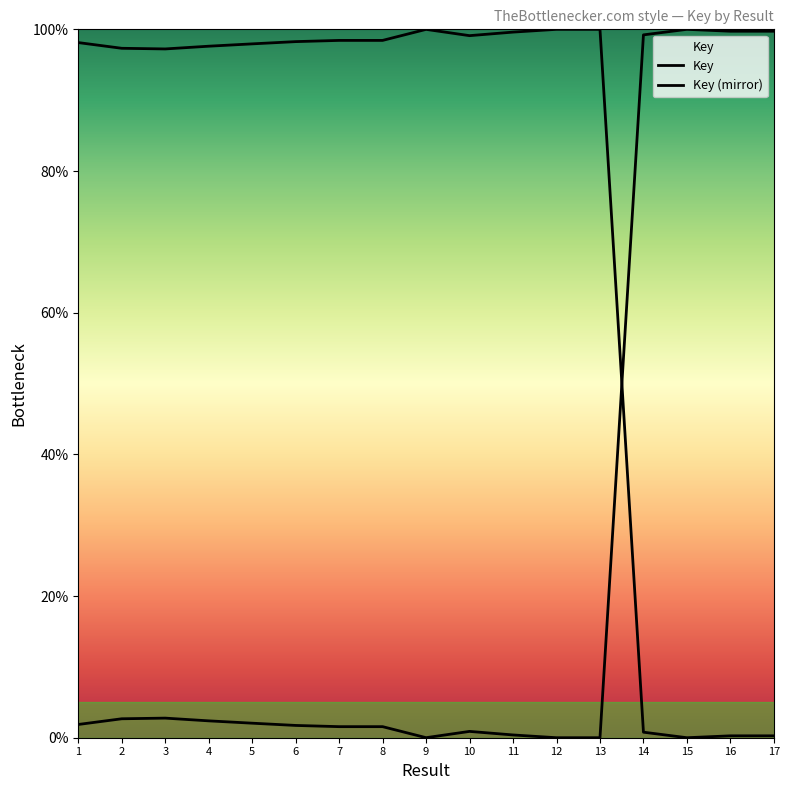

Rank the categories by value from lowest to highest.

13, 12, 9, 11, 10, 8, 7, 6, 1, 5, 4, 2, 3, 14, 16, 17, 15